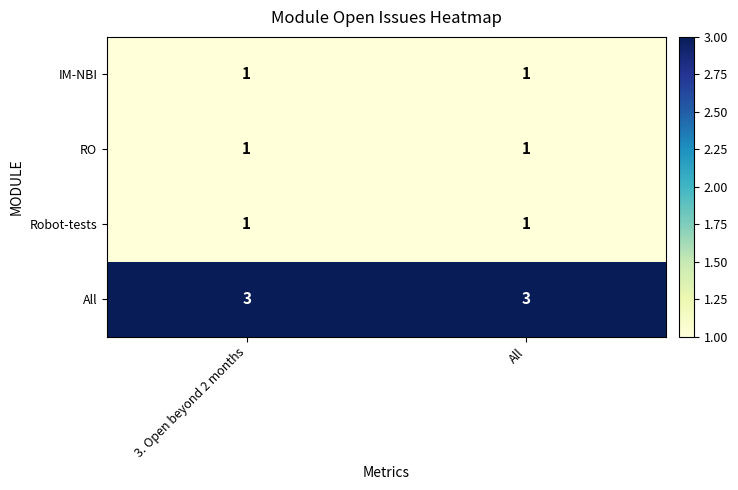

What is the approximate value of All at 3. Open beyond 2 months?

3